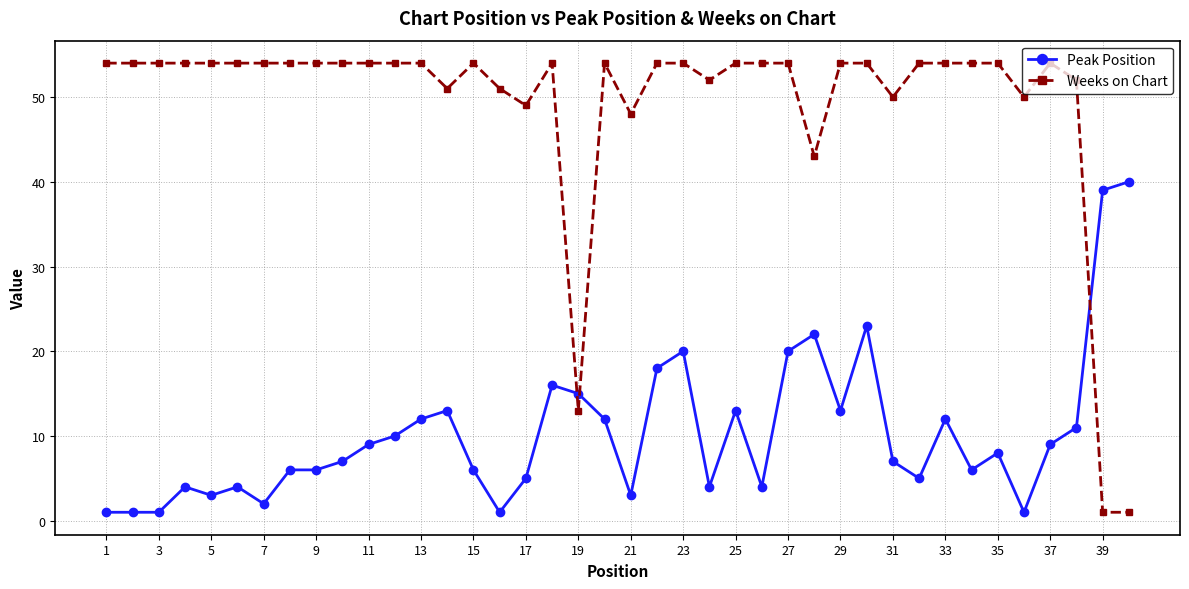

What is the greatest value displayed?

54